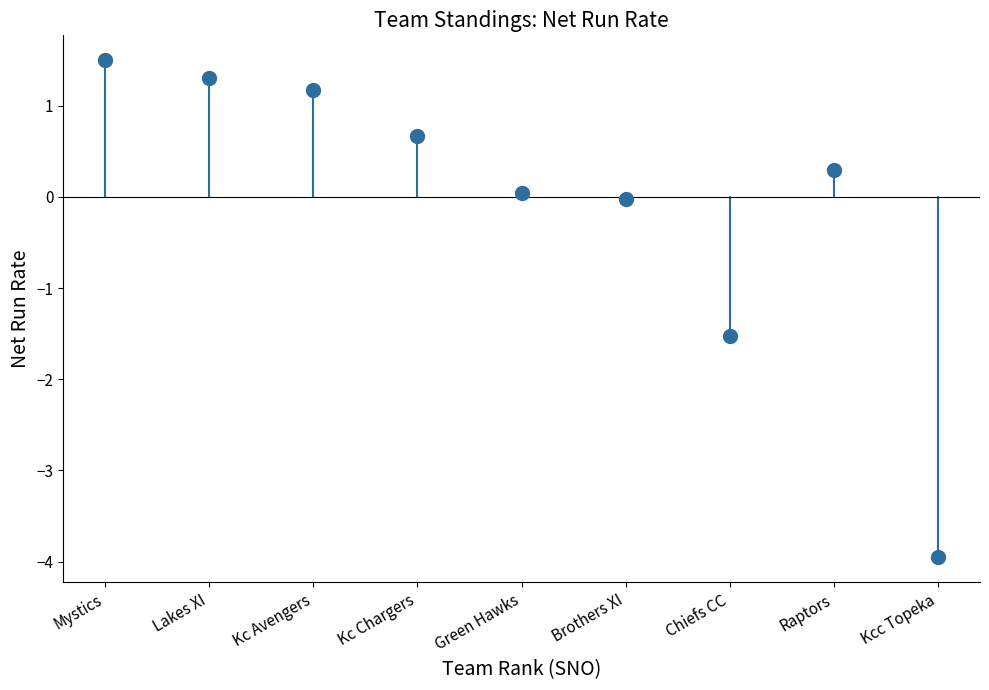

What Y value in the scatter plot is closest to -1?

-1.5